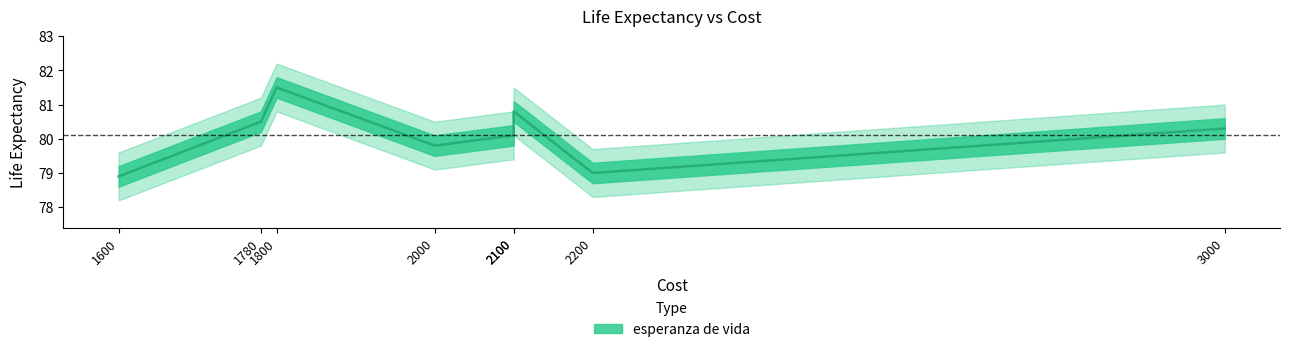

What is the minimum value shown in the chart?

78.9